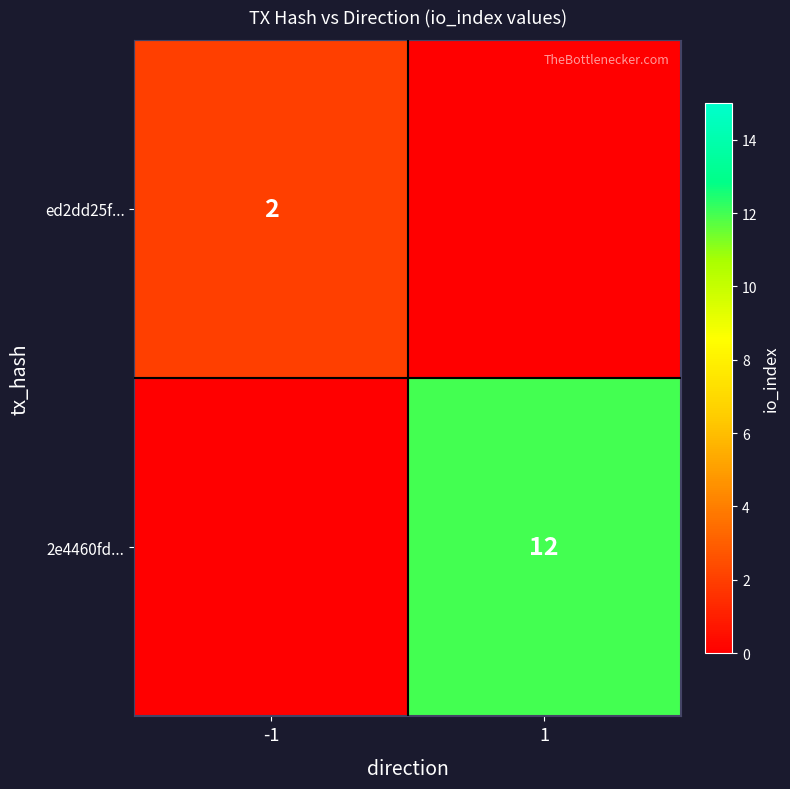

What is the average value of the ed2dd25f... series?

1